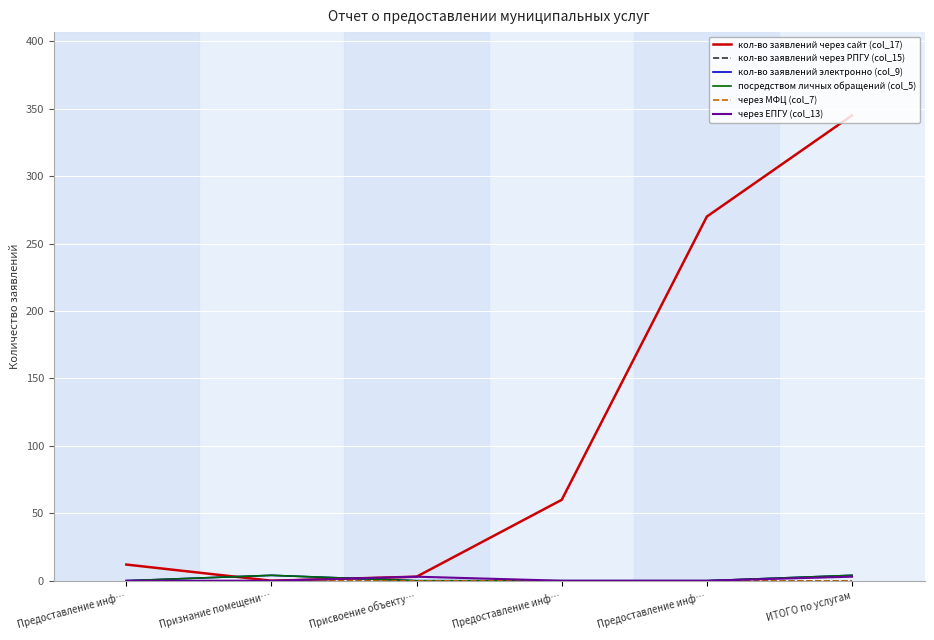

Does the chart display data point markers on the line(s)?

No